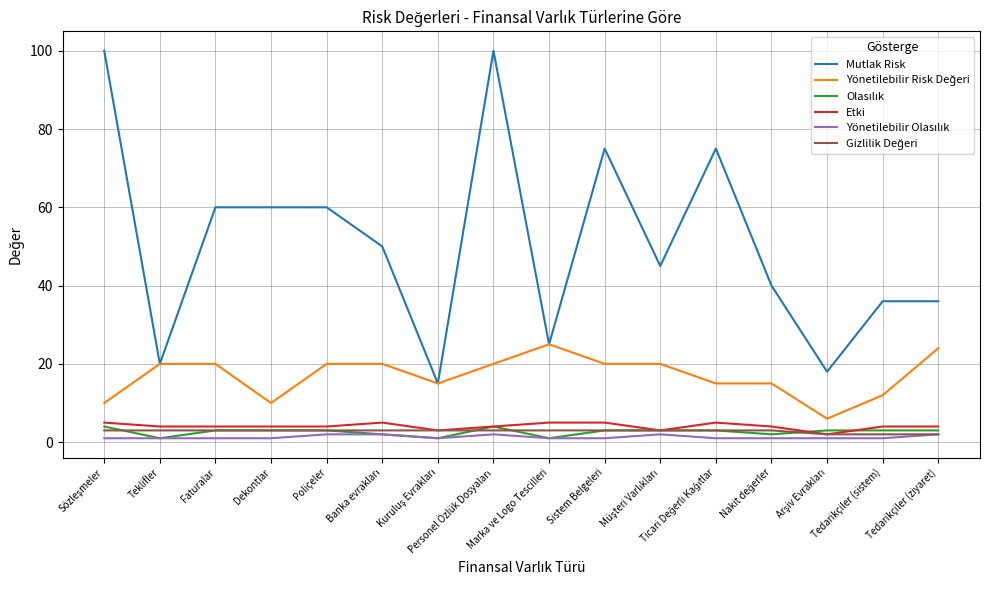

What is the highest value of the Mutlak Risk series?

100